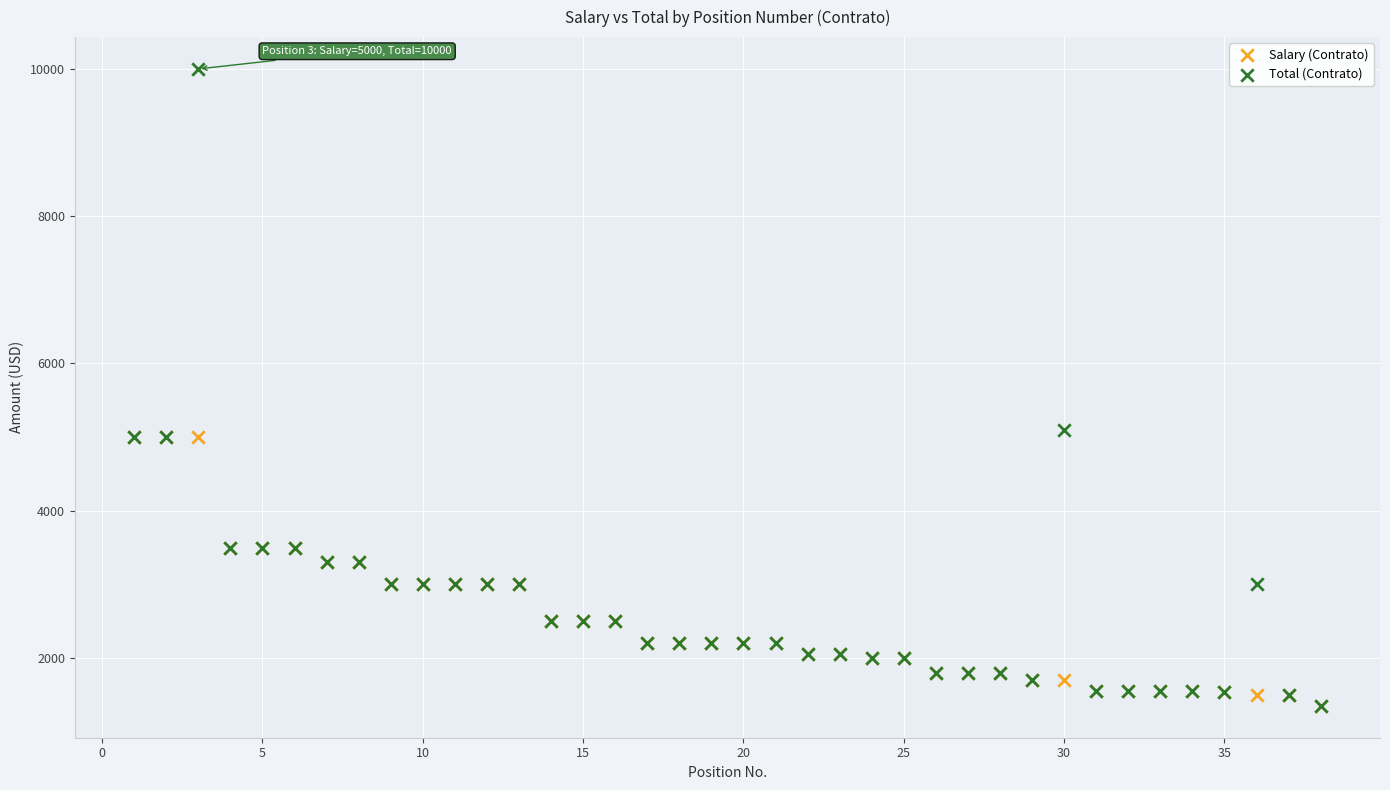

Which series has the largest Y range (max minus min)?

Total (Contrato)